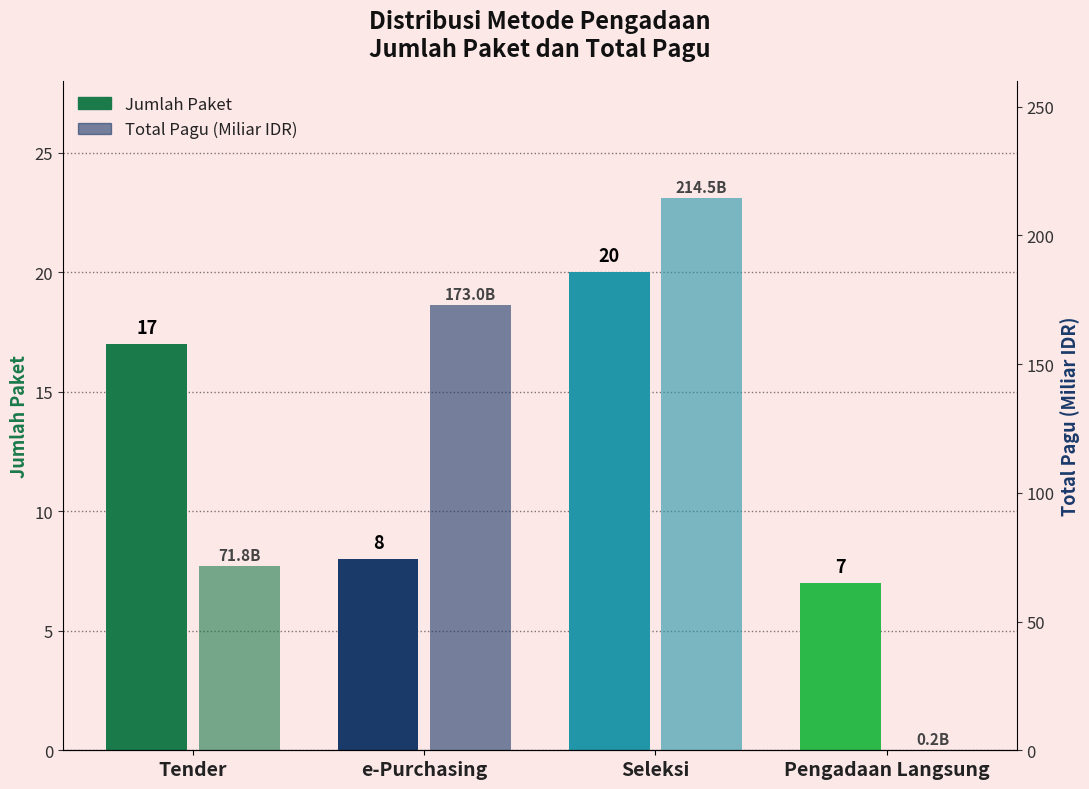

The value of Total Pagu (Miliar IDR) at e-Purchasing is 173.0. True or false?

True